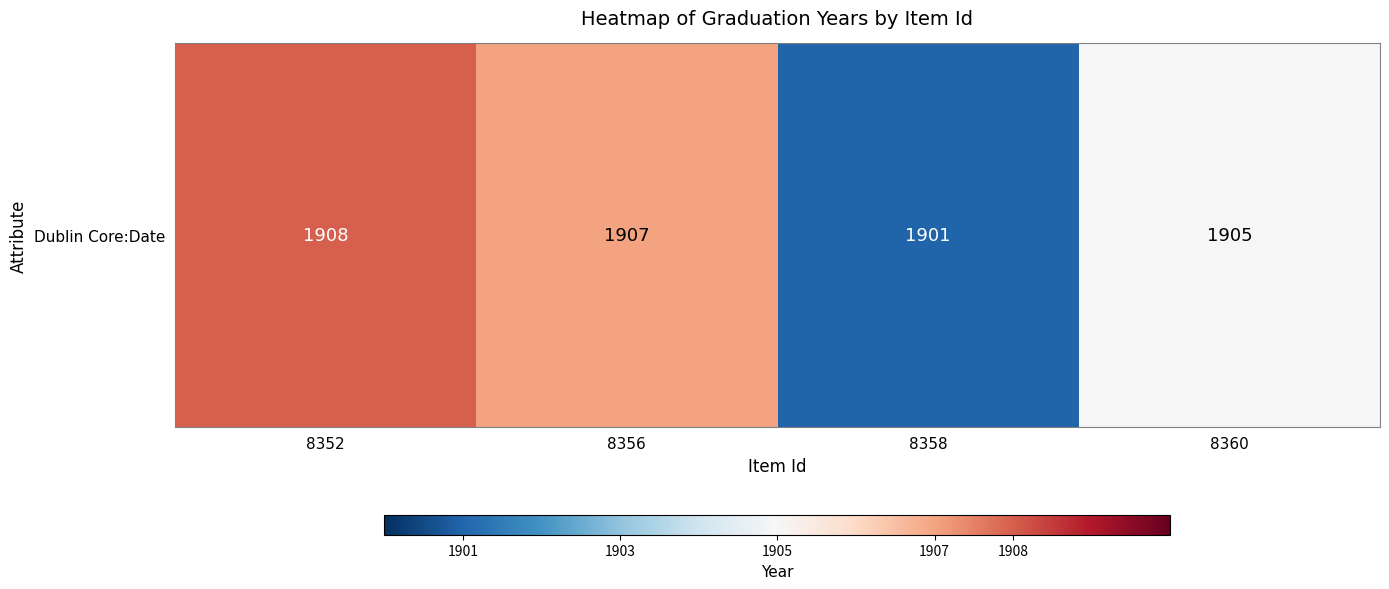

Which has a higher value, 8356 or 8358?

8356